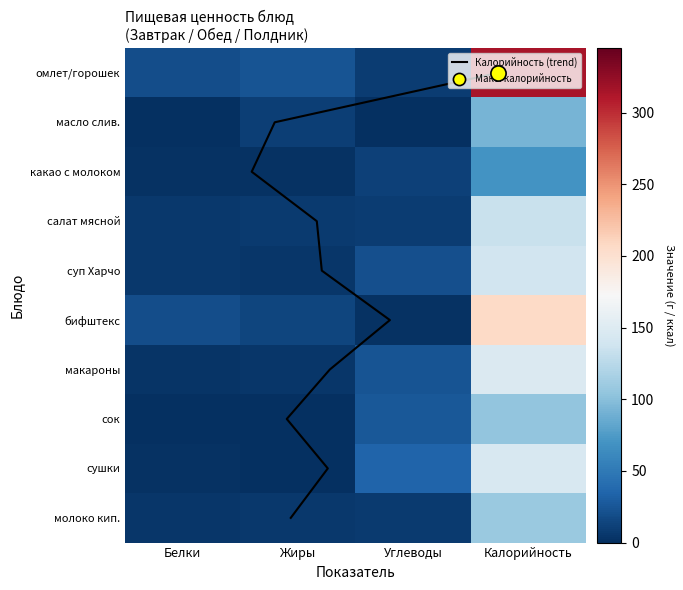

The молоко кипяченое series shows 3 at Белки. True or false?

False